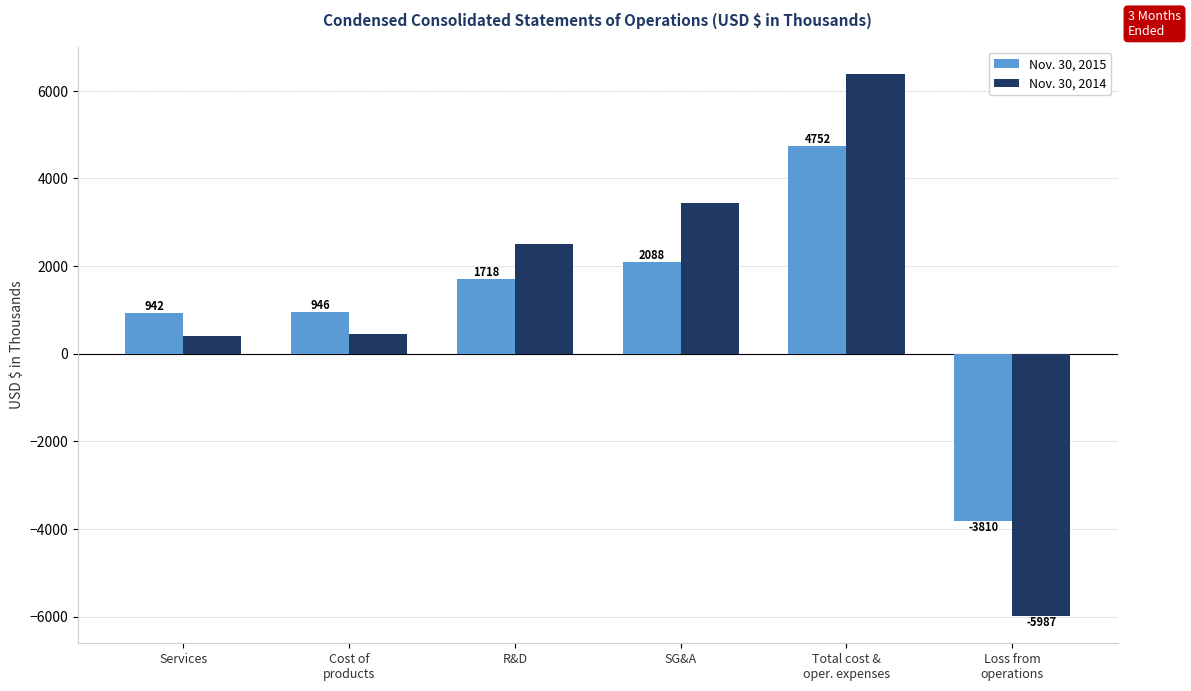

What are all the series names shown in the legend?

Nov. 30, 2015, Nov. 30, 2014